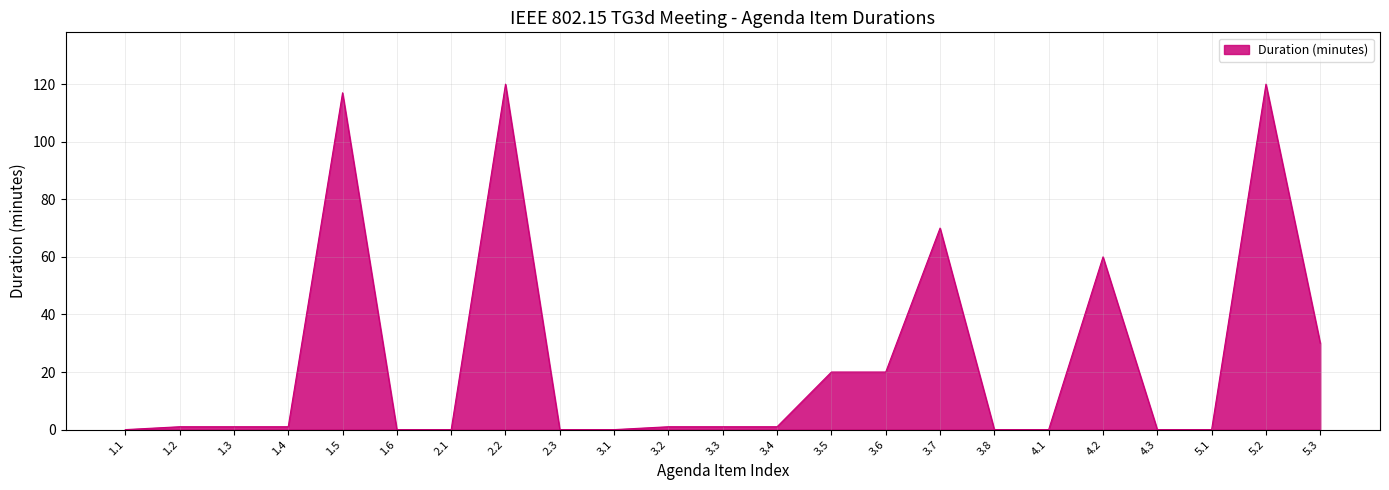

The chart shows a value of 0 at 4.1. True or false?

True